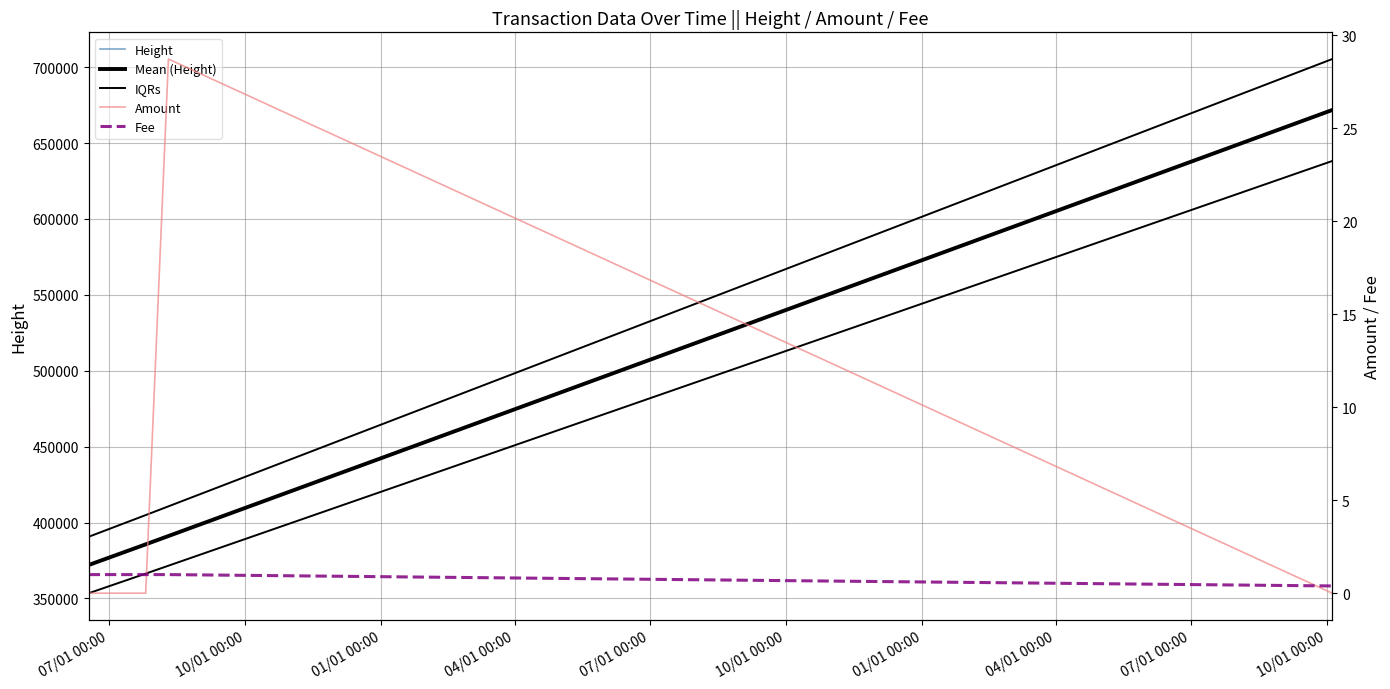

How many series are shown in this chart?

5